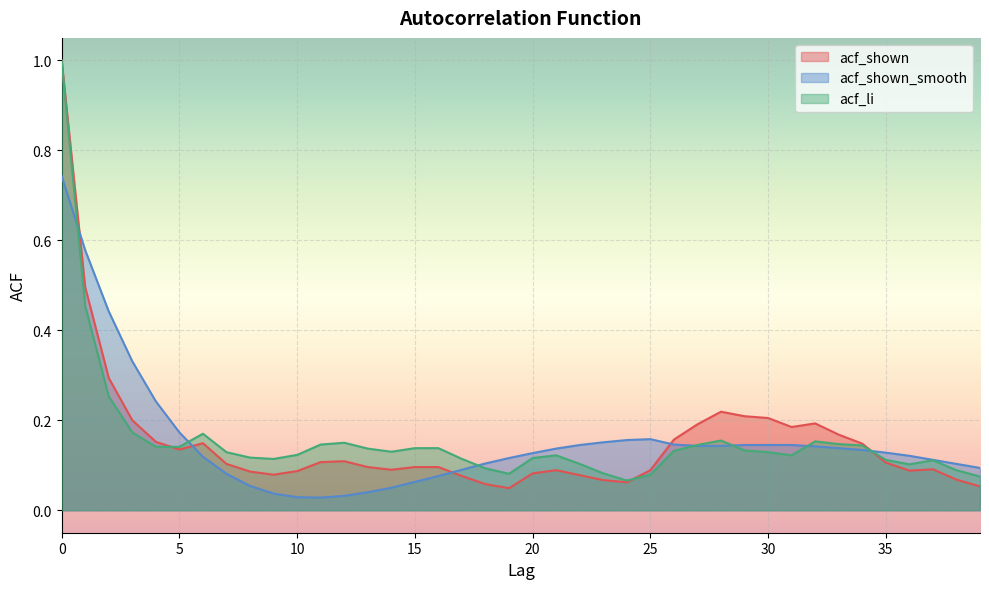

What is the total value across all series at 23?

0.3